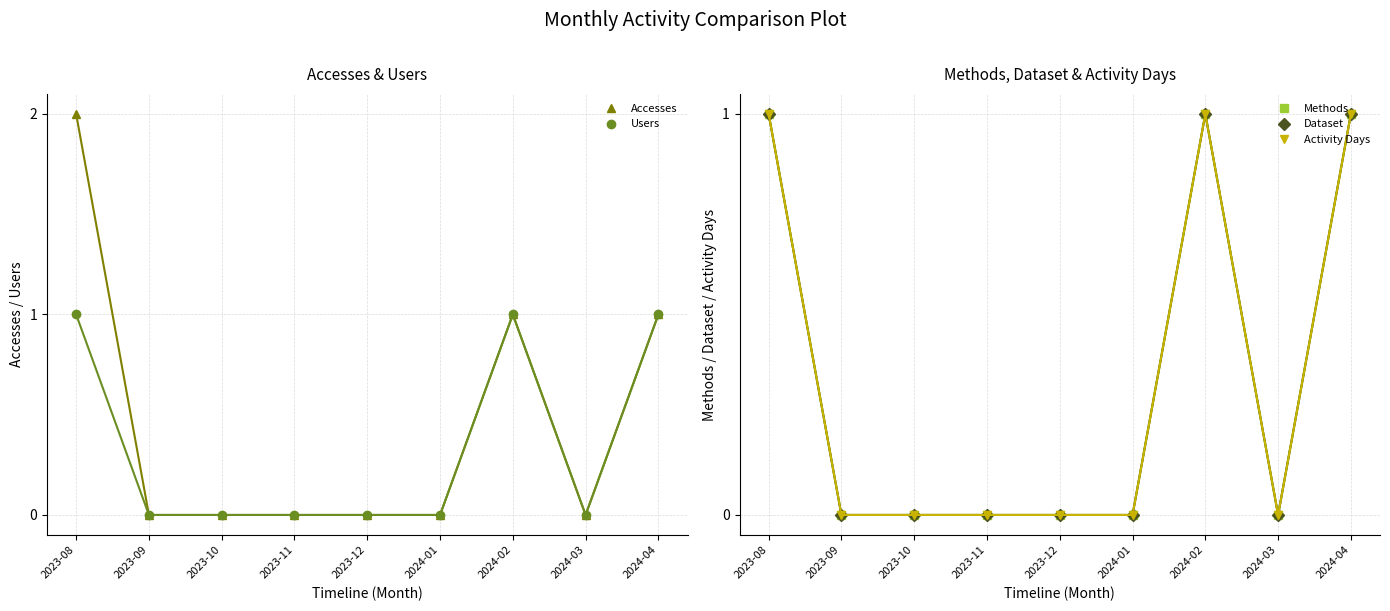

What position from the right is 2023-11?

6